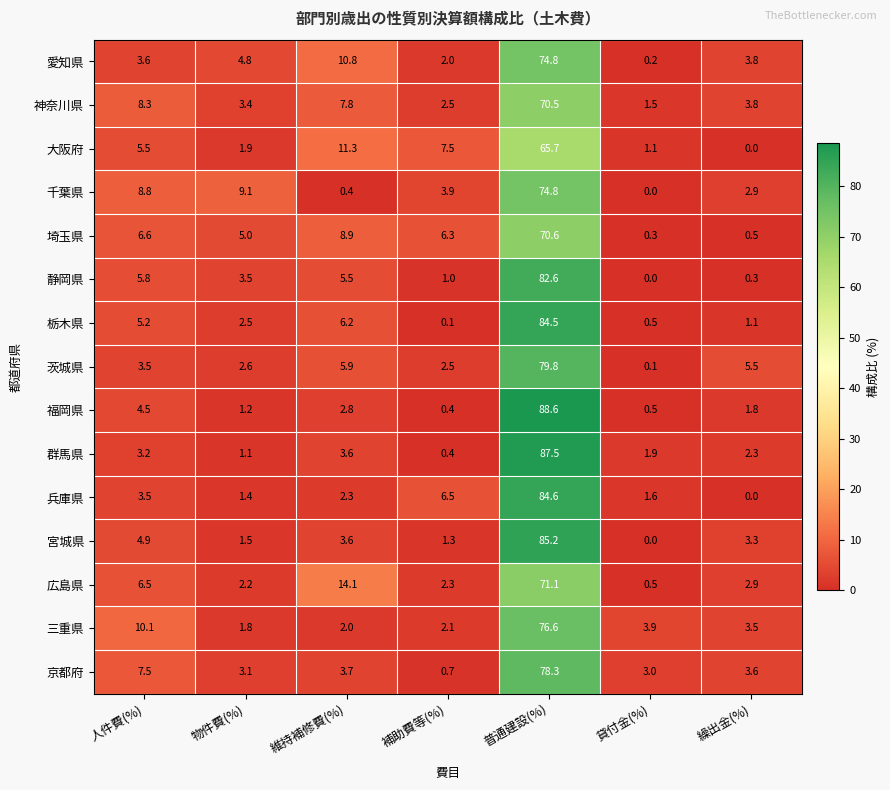

Is it true that 三重県 equals 3.5 at 繰出金(%)?

True